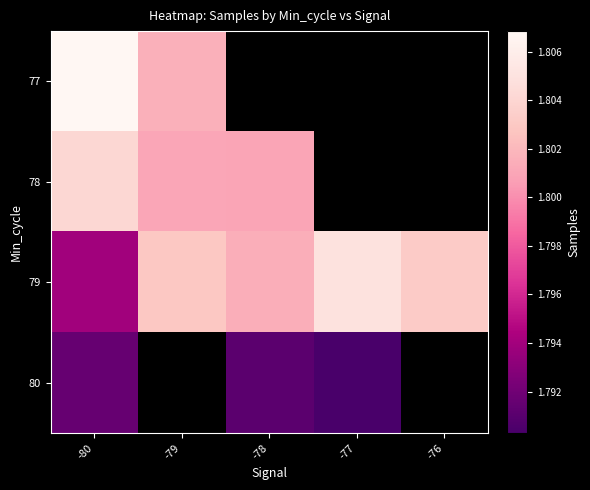

How many series are shown in this chart?

4